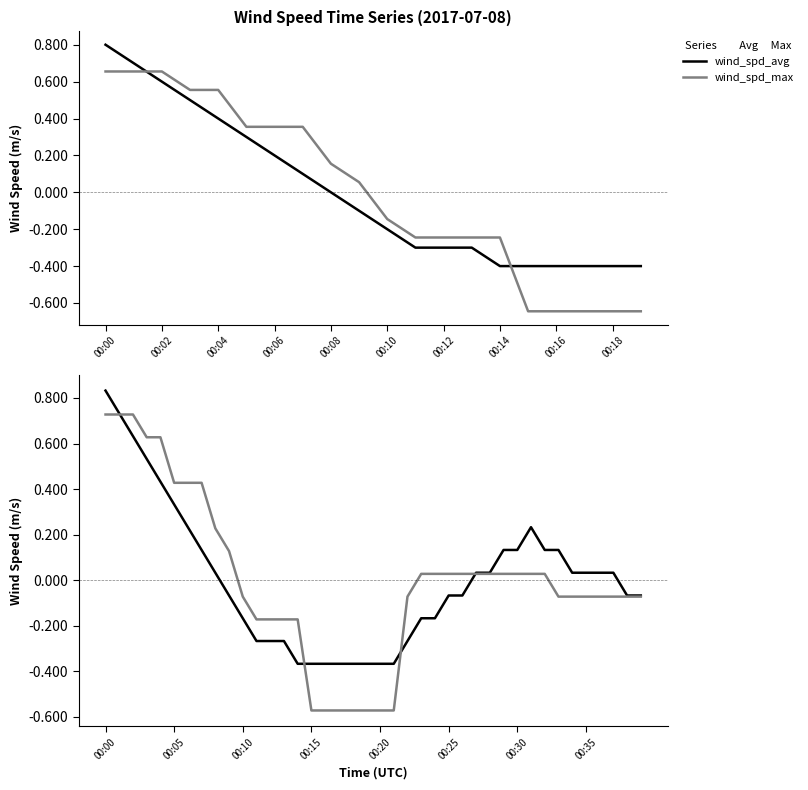

Does the chart have visible grid lines?

No